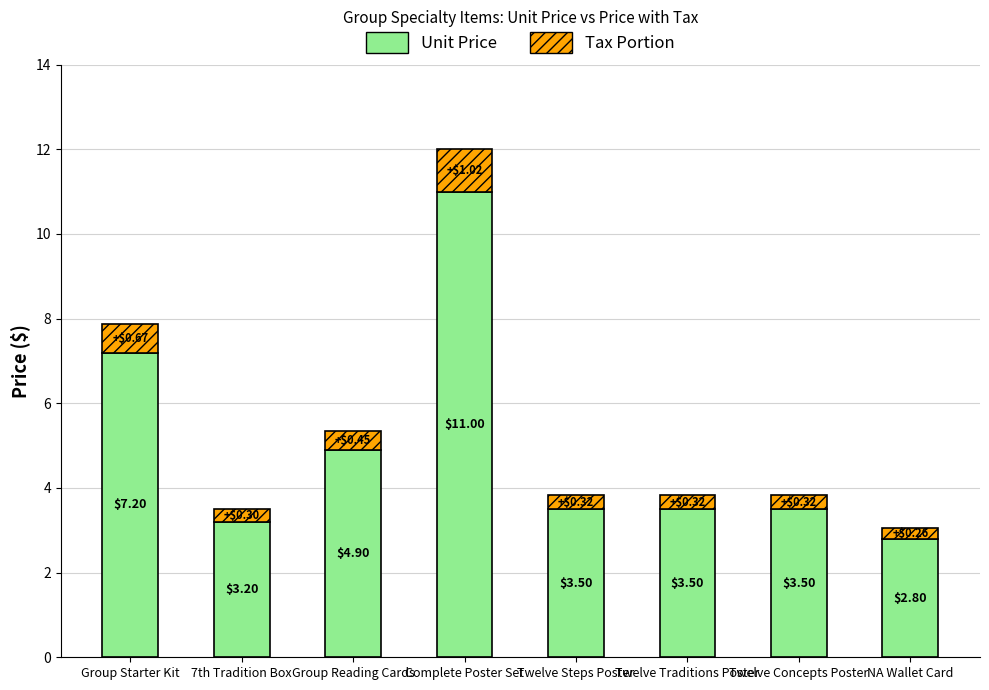

What is the difference between the Unit Price values at Complete Poster Set and Group Starter Kit?

3.8